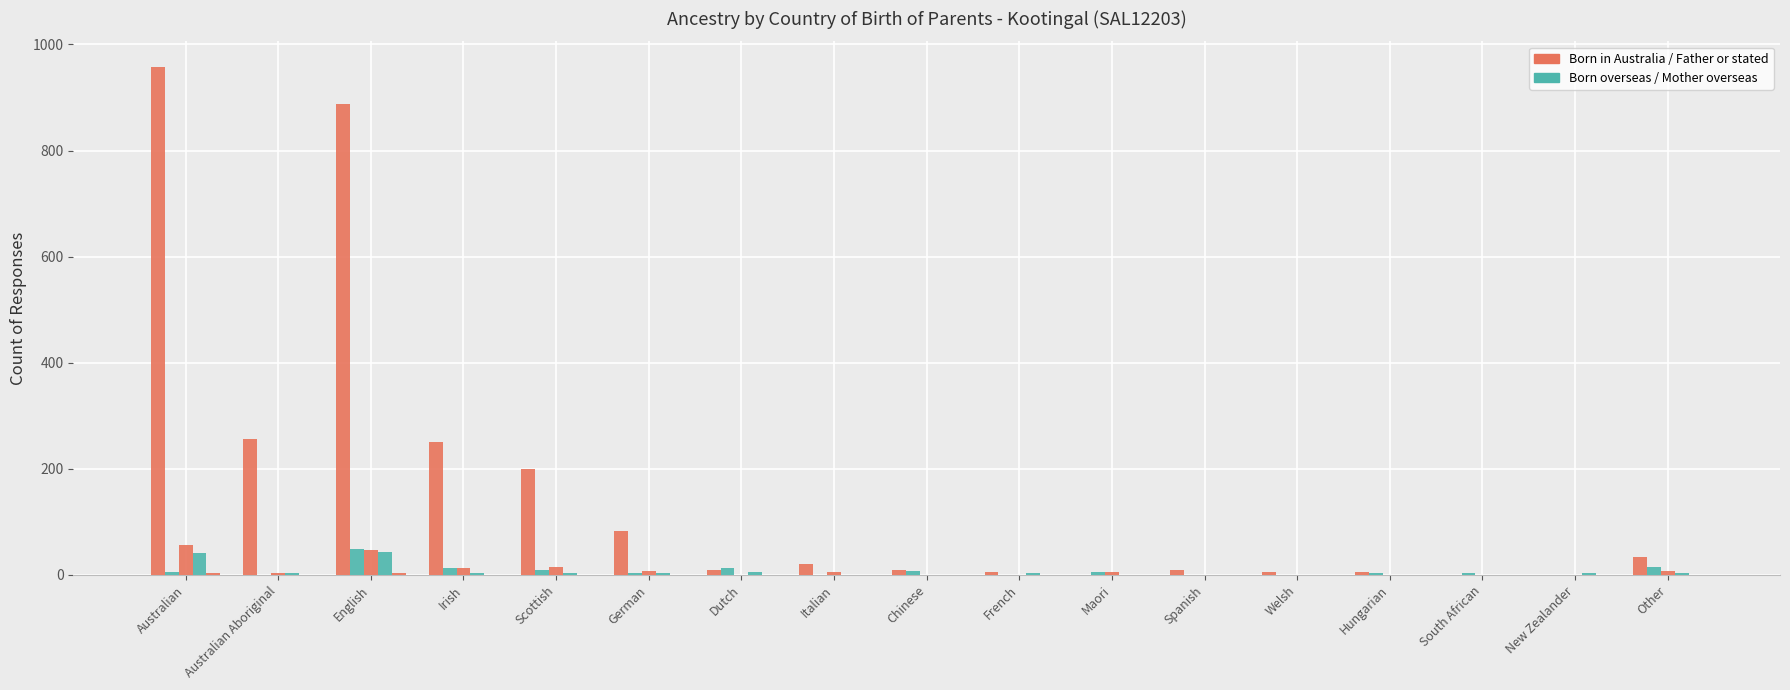

How many categories are shown in the chart?

17